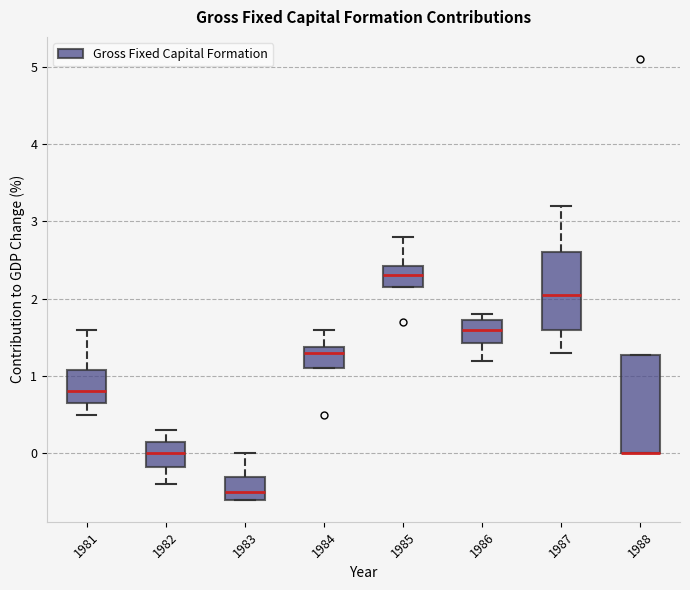

Comparing the boxes themselves (not the whiskers), which one is the tallest?

1988